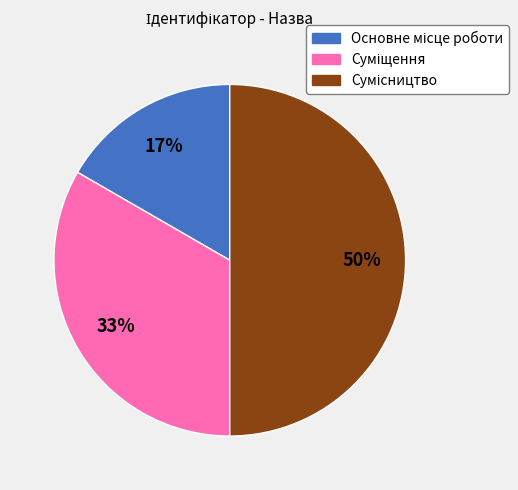

To the nearest percent, what is the average slice percentage?

33%